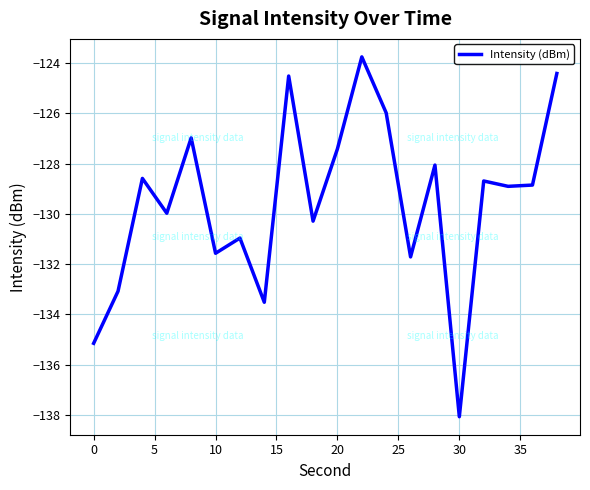

How many lines are shown in the chart?

1